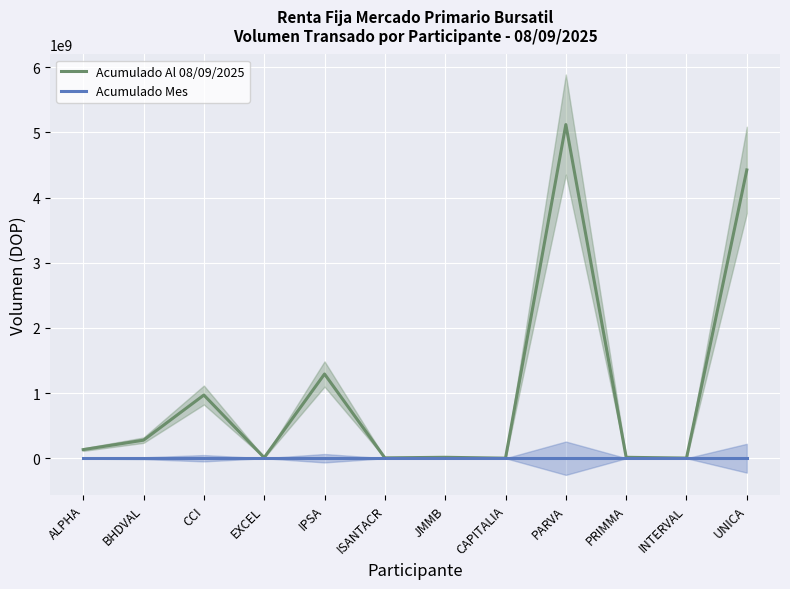

True or false: Acumulado Mes and Acumulado Al 08/09/2025 cross at least once.

False